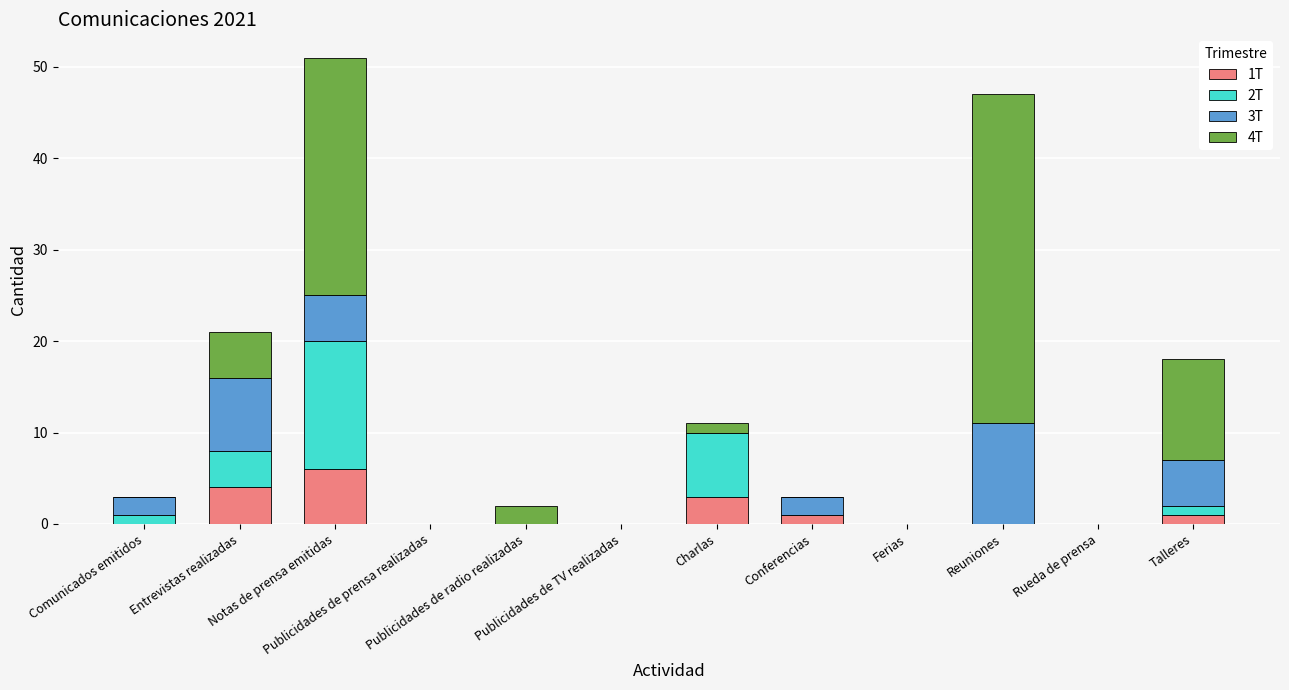

Count the number of categories in the chart.

12